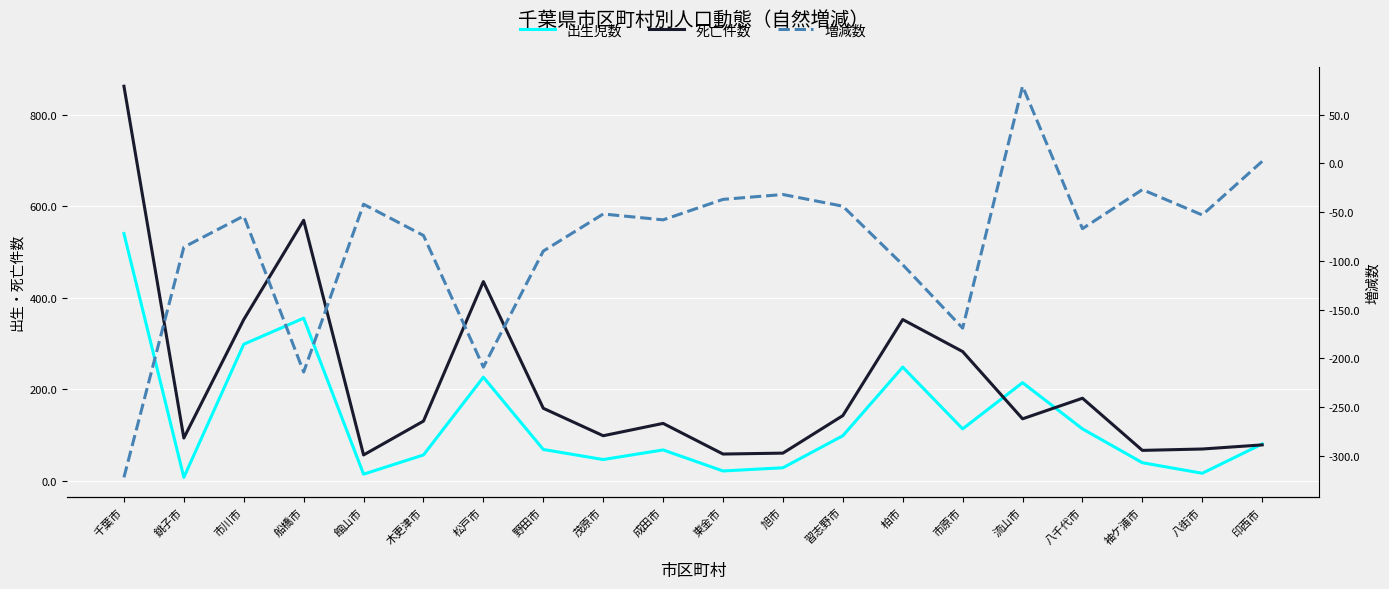

List the series in order of their overall mean, lowest first.

増減数, 出生児数, 死亡件数